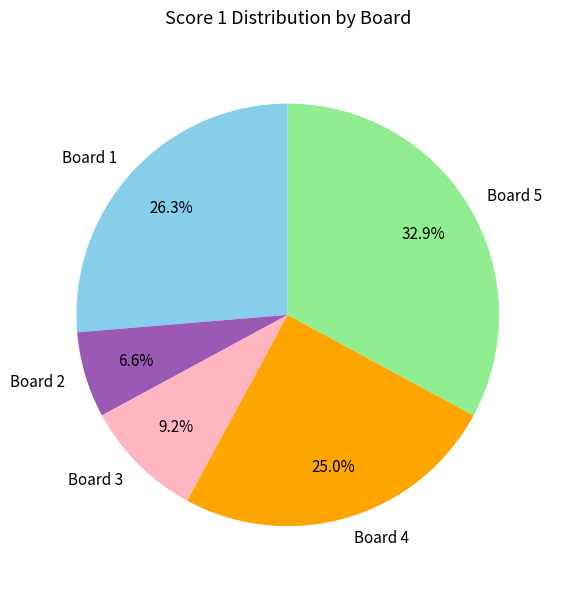

Between Board 5 and Board 3, which is larger?

Board 5